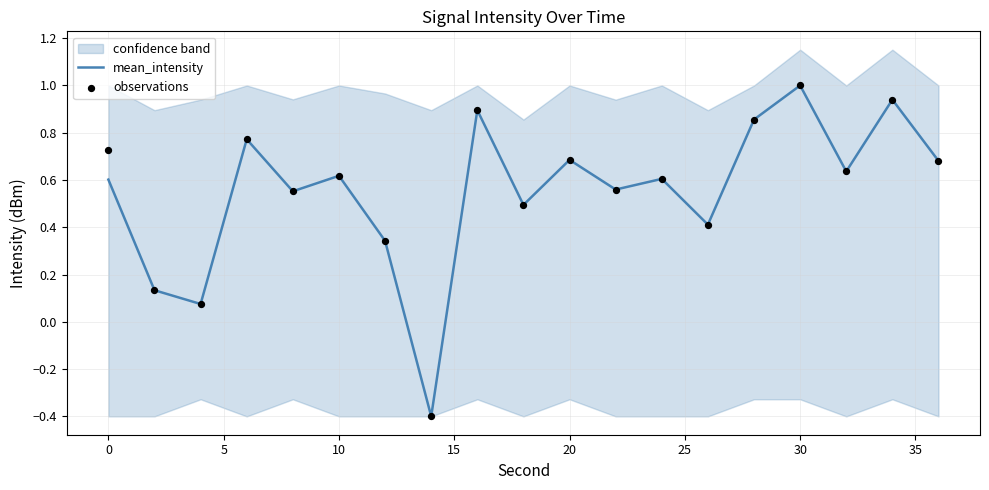

At how many categories does at least one series exceed 0?

18